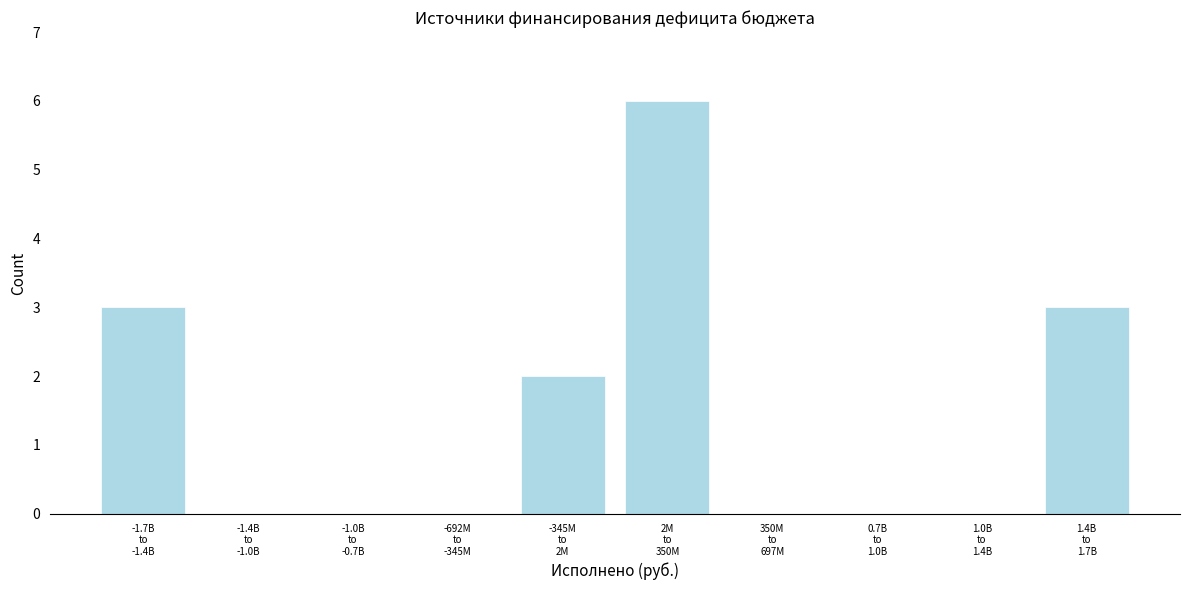

What is the sum of all values?

14